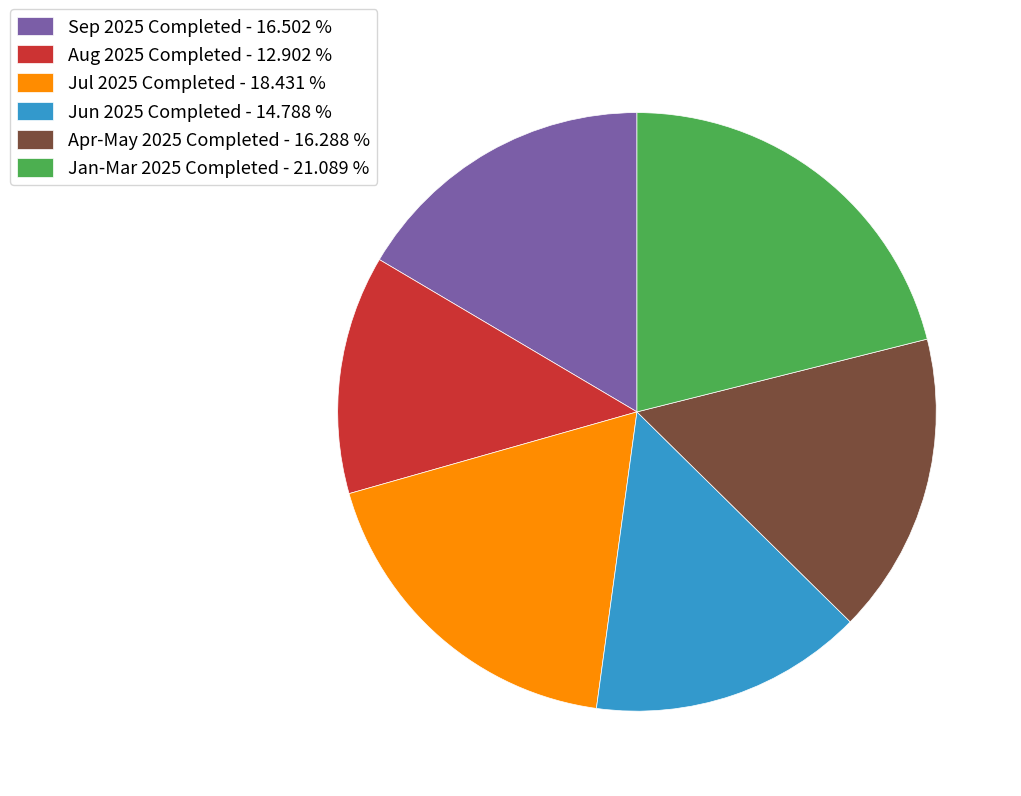

What is the ratio of the value at Sep 2025 Completed - 16.502 % to the value at Jul 2025 Completed - 18.431 %?

0.9